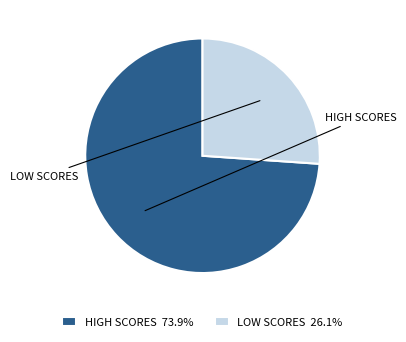

Is there a majority slice in this chart?

Yes